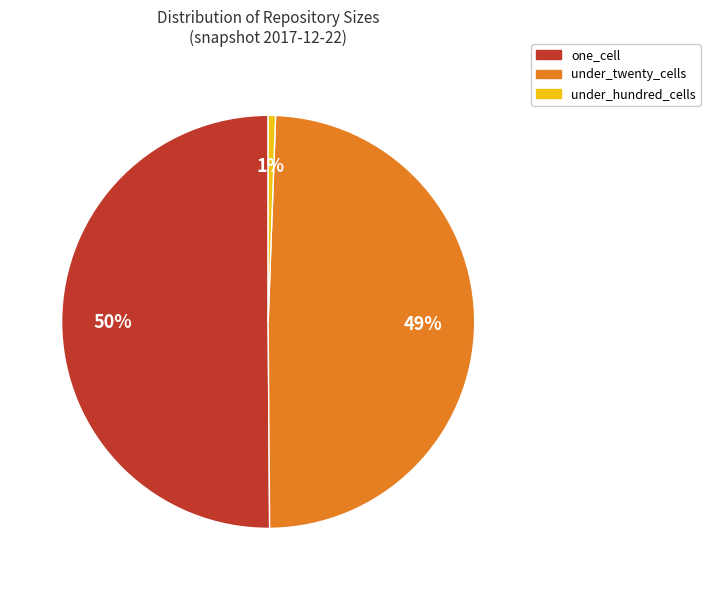

To the nearest percent, what is the average slice percentage?

33%